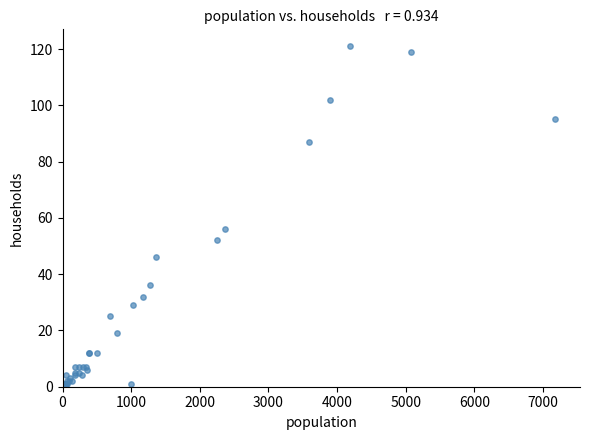

What Y value in the scatter plot is closest to 61?

56